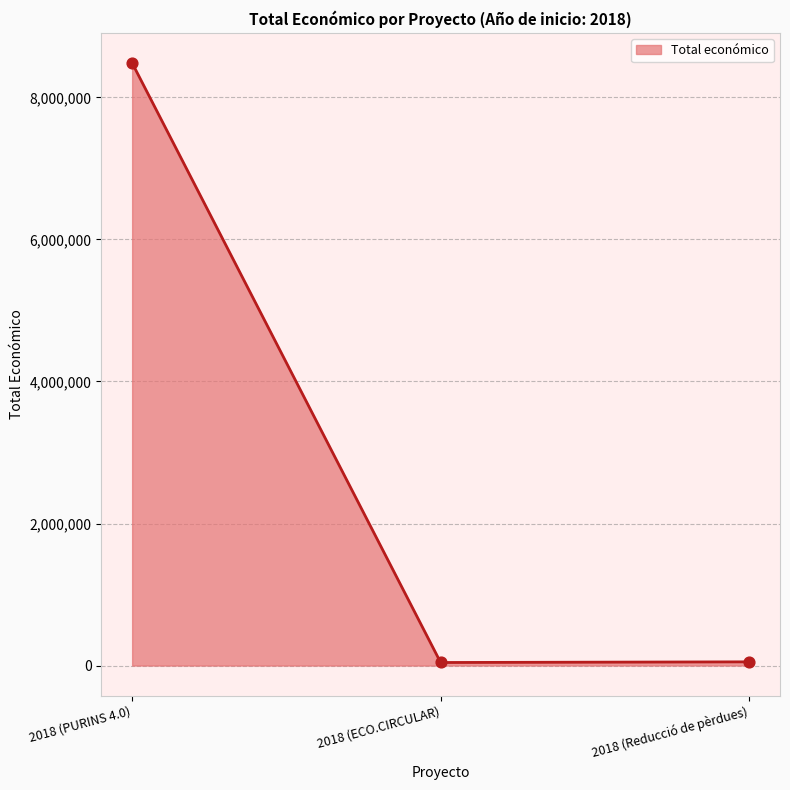

Between 2018 (ECO.CIRCULAR) and 2018 (Reducció de pèrdues), which is larger?

2018 (Reducció de pèrdues)